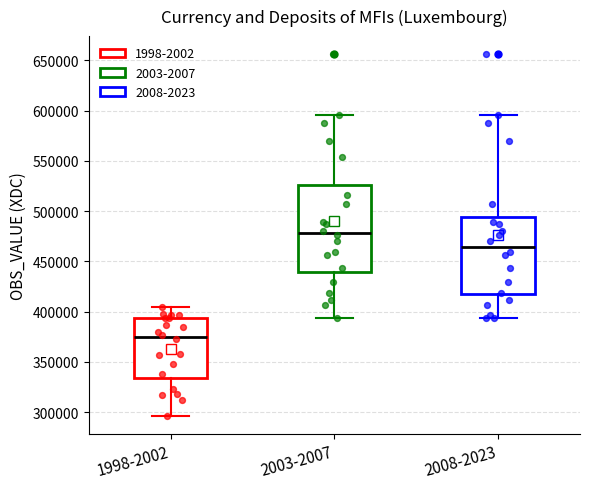

Comparing the boxes themselves (not the whiskers), which one is the tallest?

2003-2007